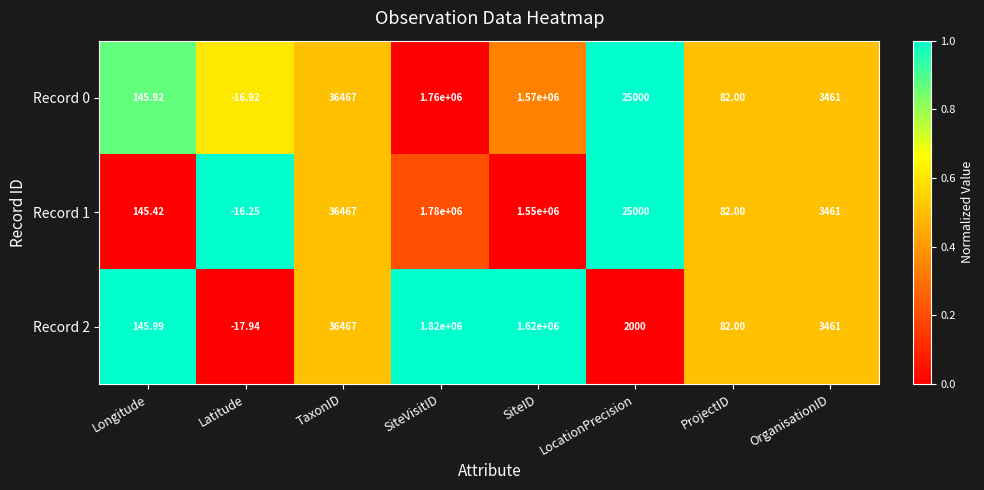

At which label is Record 1 closest to 889991?

SiteID